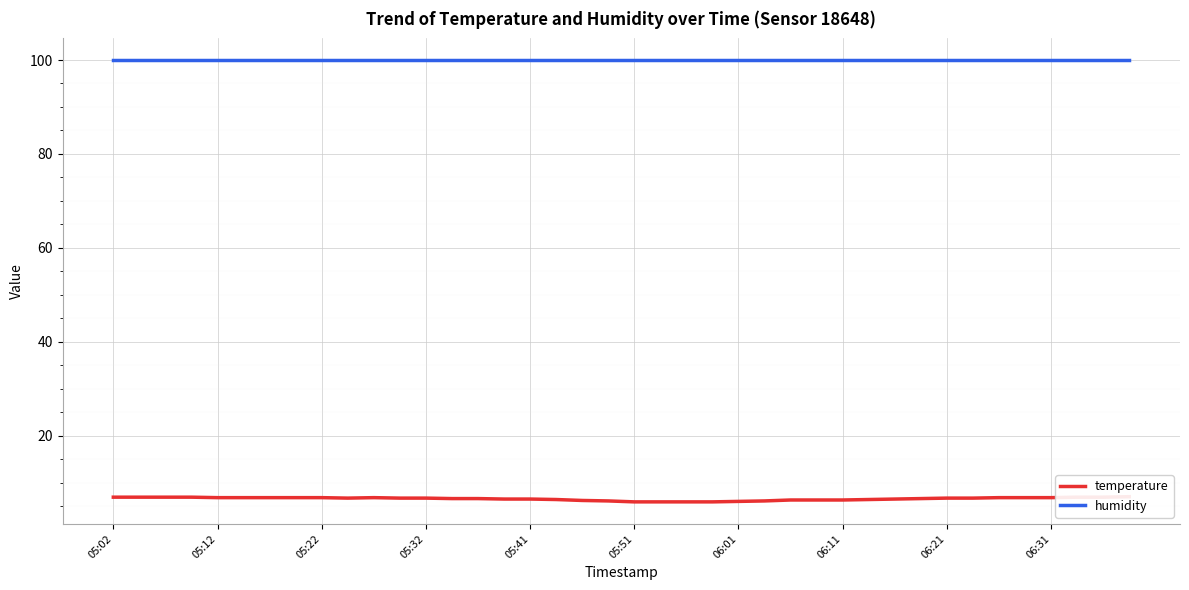

What is the difference between the highest and lowest values at 26?

93.6